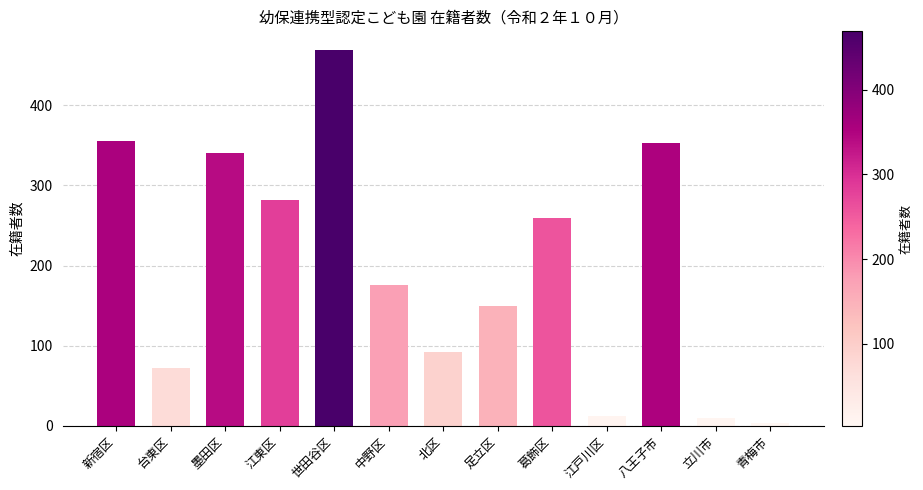

What is the average value?

198